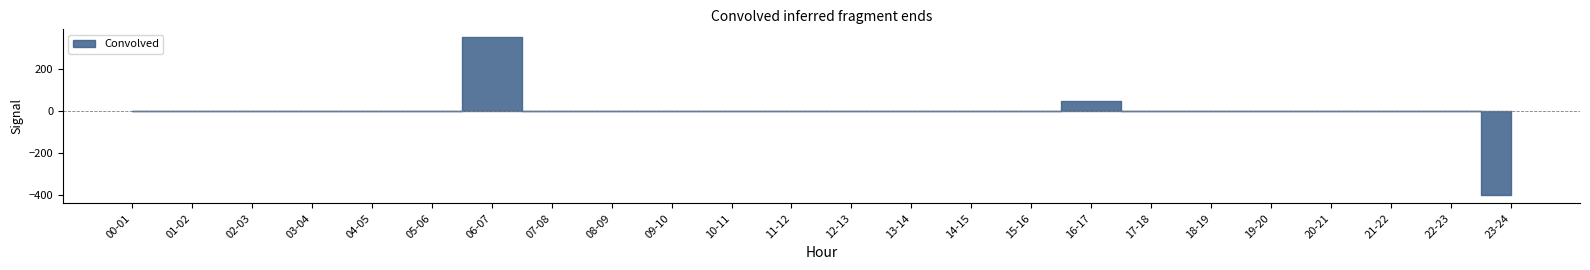

True or false: Mon and Tue cross at least once.

False